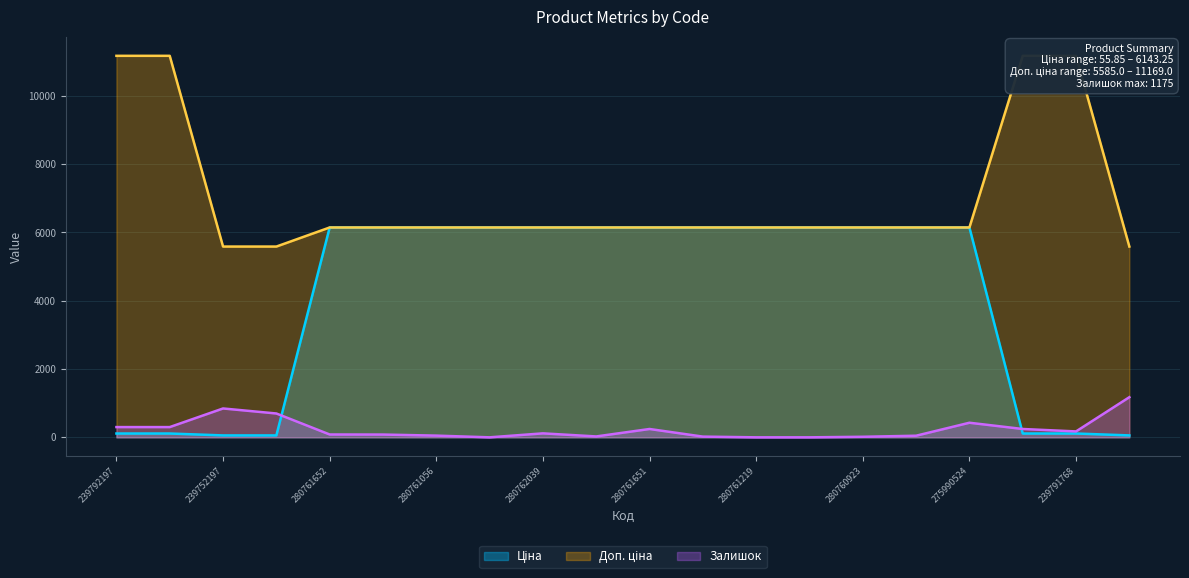

The Залишок series shows 191.4 at 239792197. True or false?

False